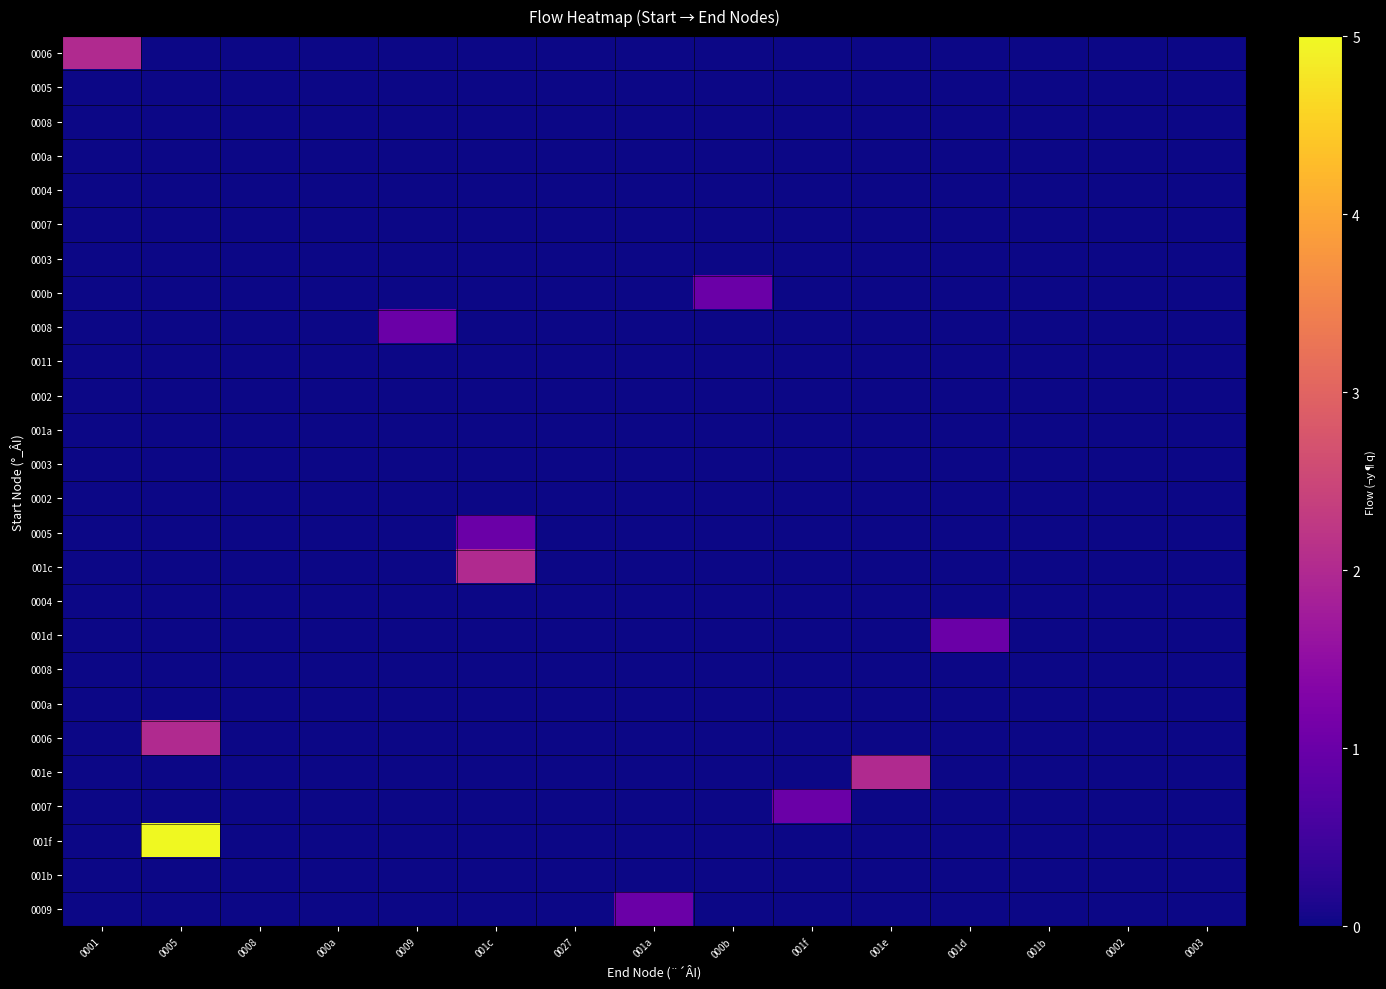

What is the spread (max minus min) of values at 001a?

1